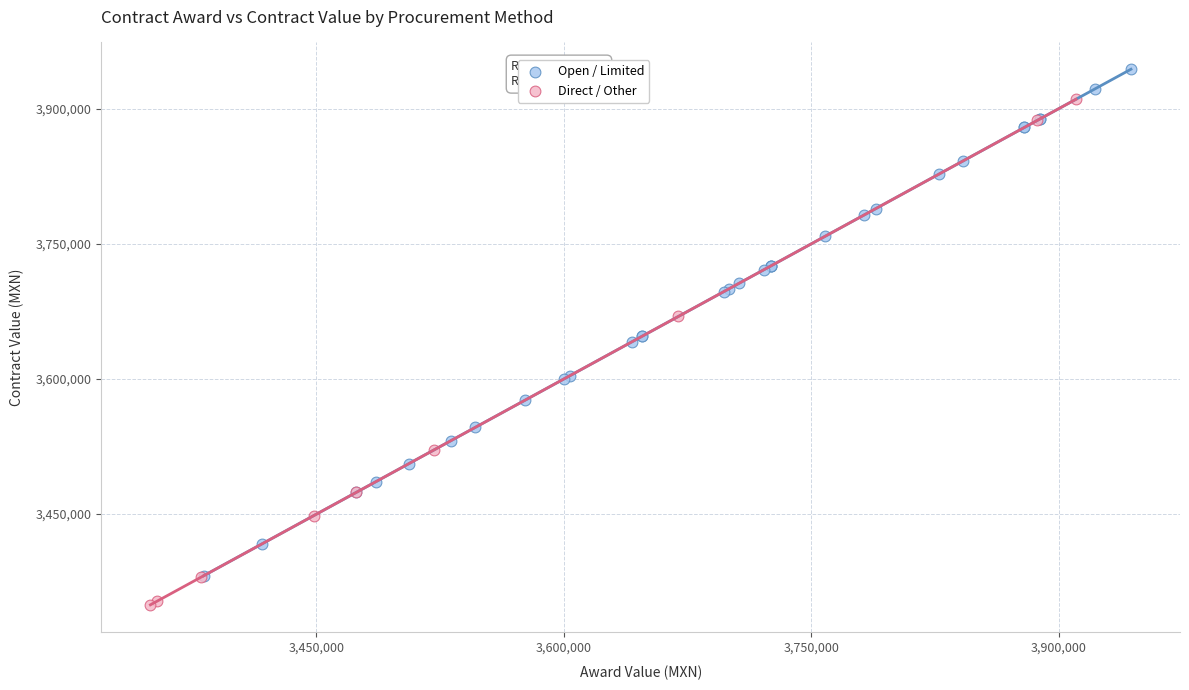

Which series reaches the minimum Y coordinate?

Direct / Other